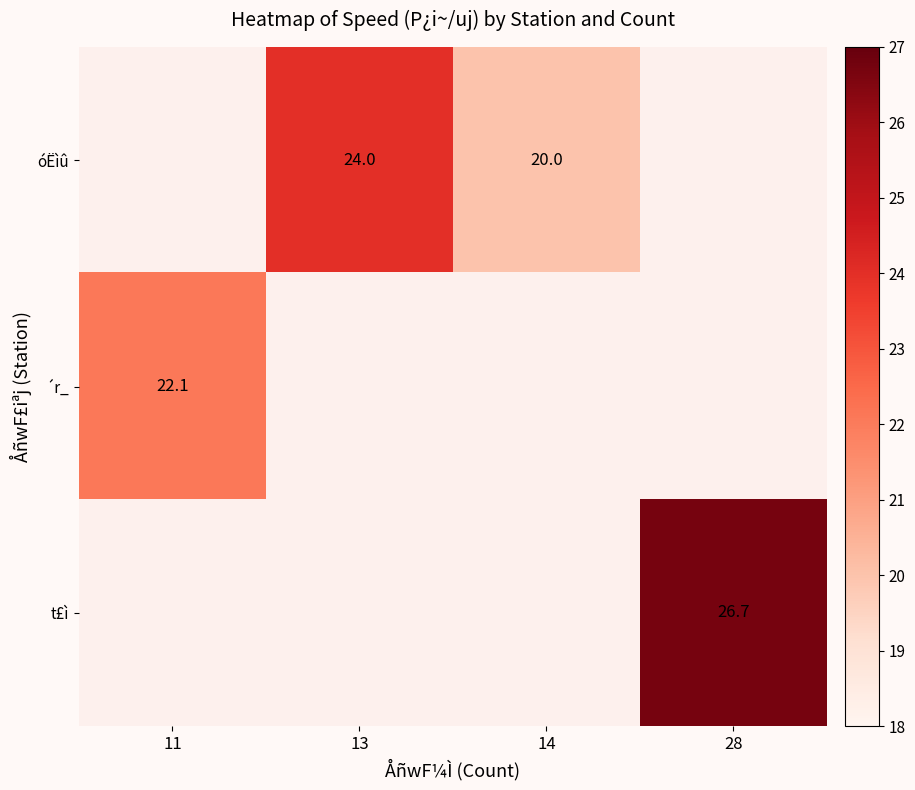

Is the value of óËìû at 13 greater than the value of t£ì at 28?

No